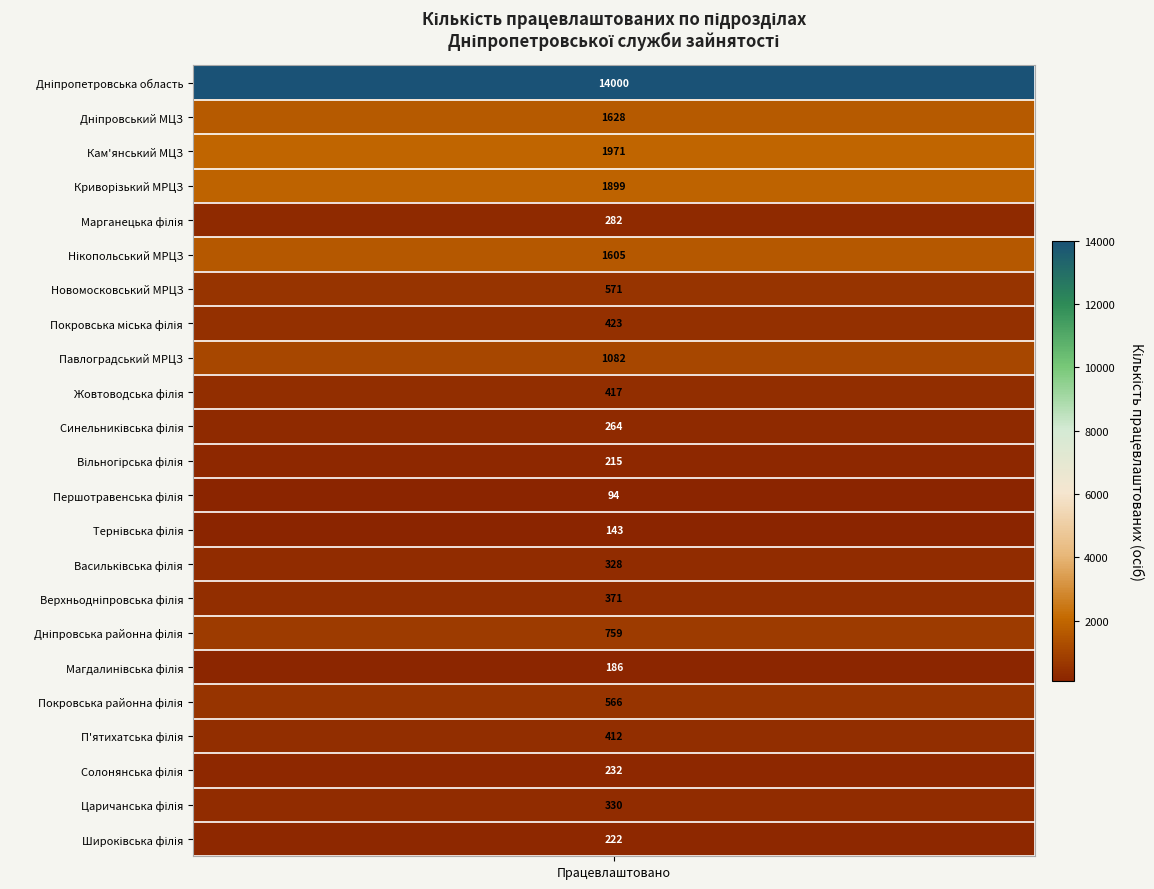

What is the smallest value displayed?

94